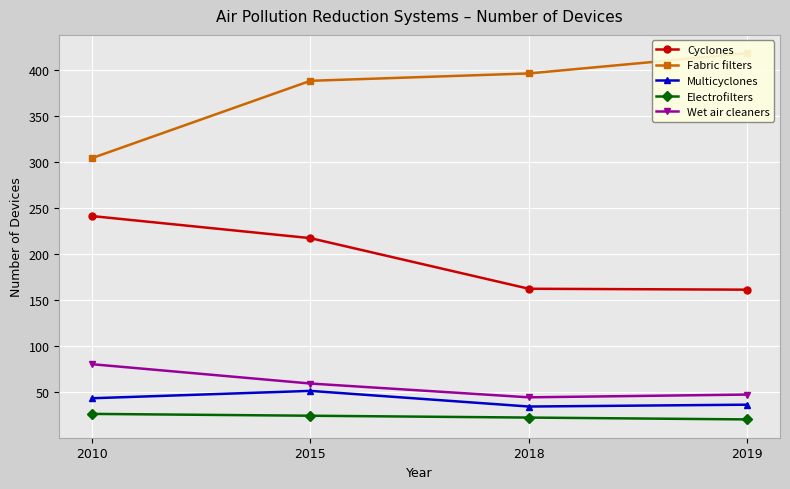

True or false: Cyclones and Electrofilters cross at least once.

False